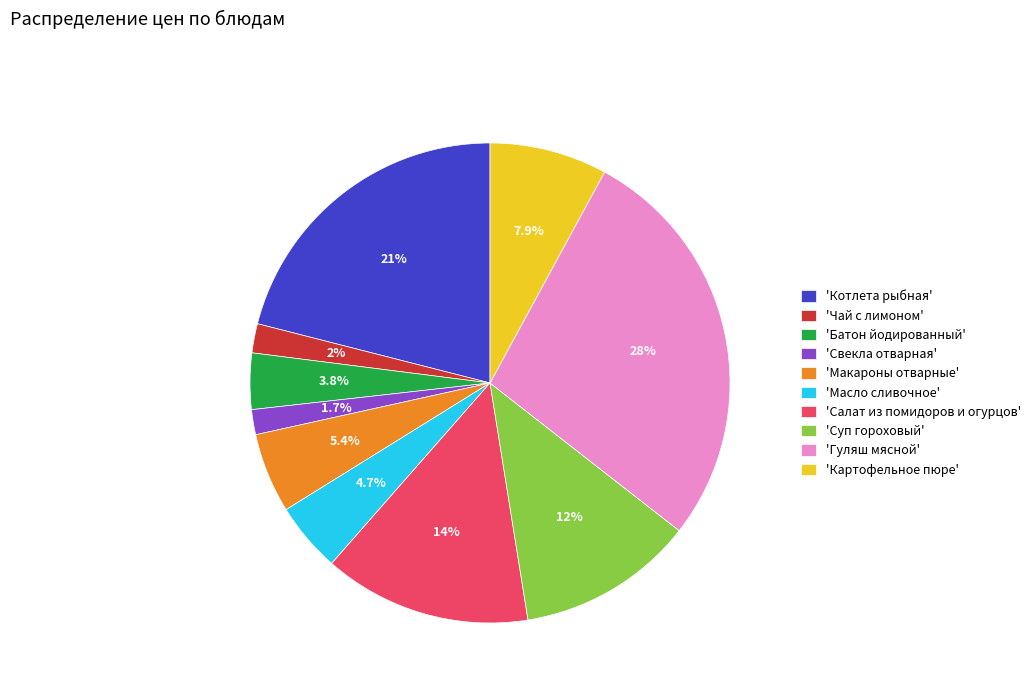

How many slices are in this pie chart?

10